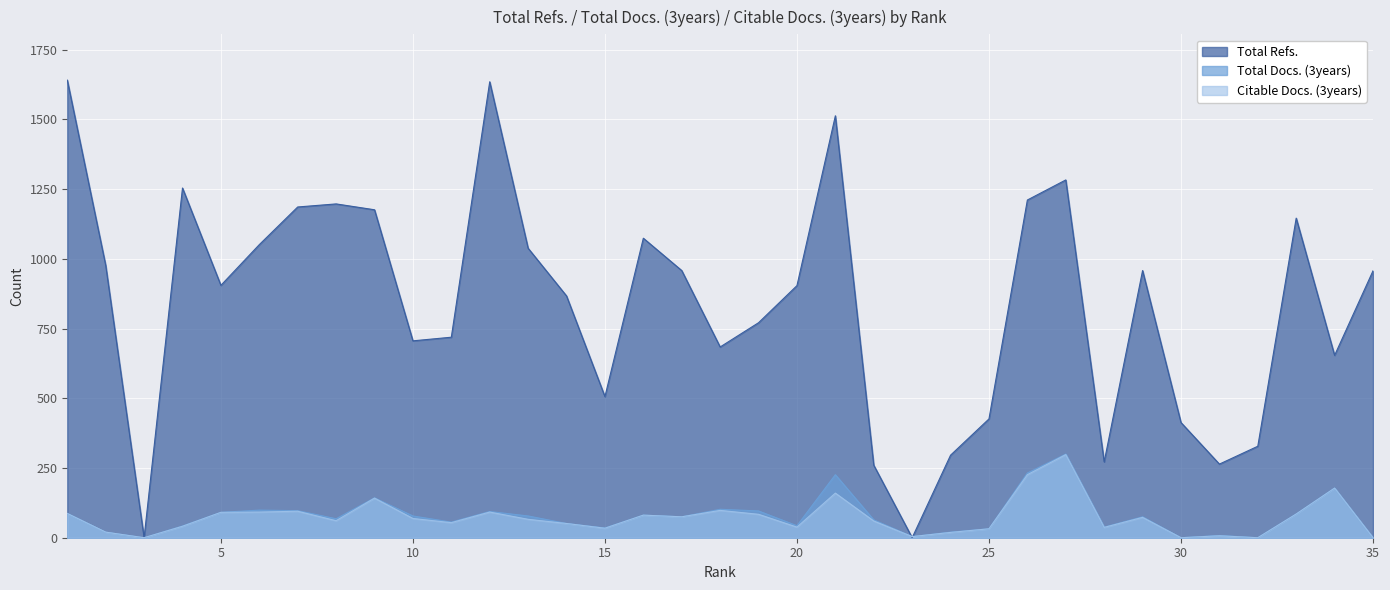

The Citable Docs. (3years) series shows 152 at 12. True or false?

False